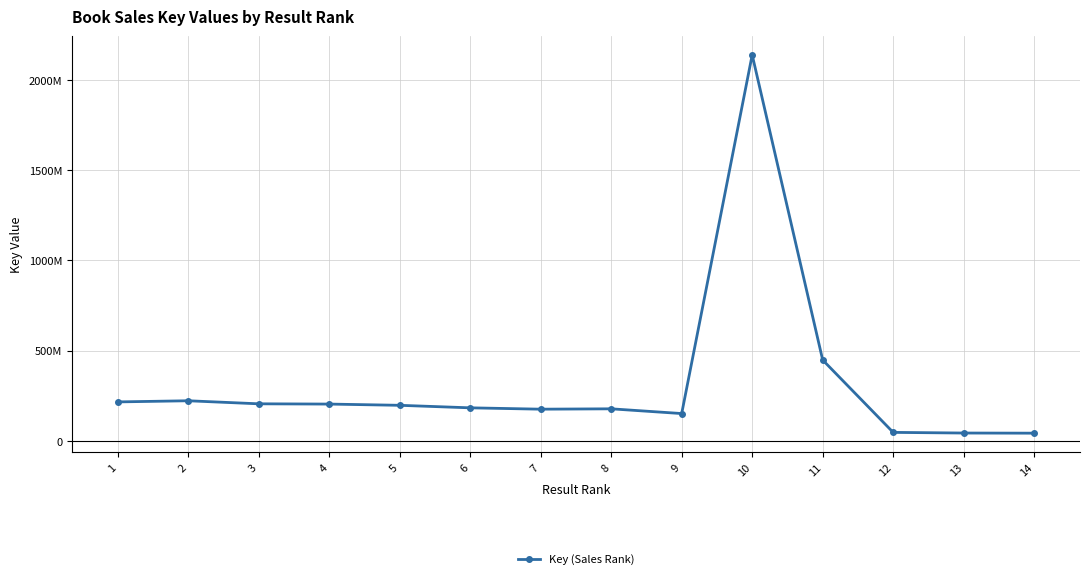

At which category does the data reach its first local peak?

2